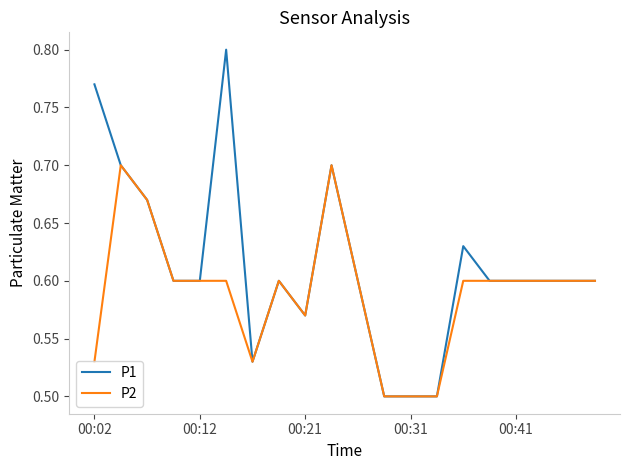

List the series in order of their overall mean, highest first.

P1, P2